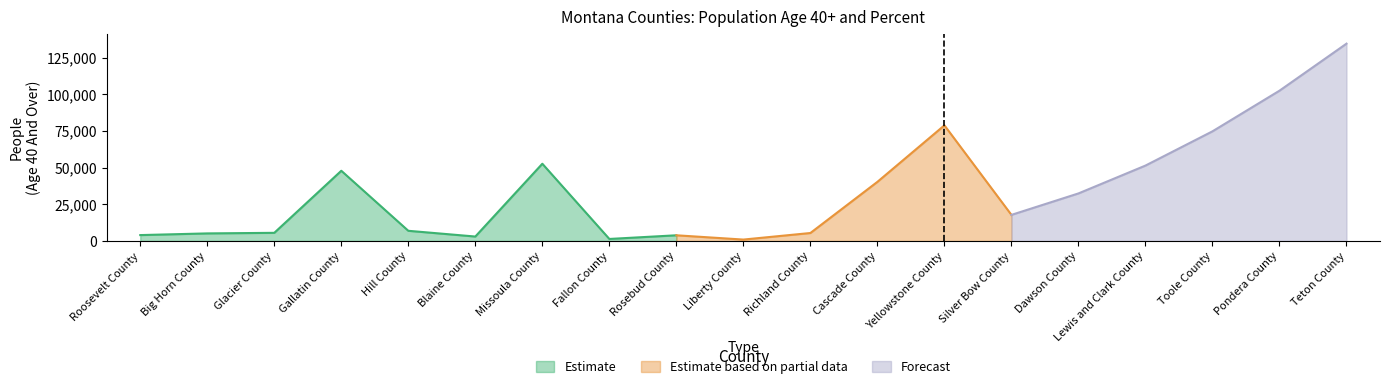

At which label is Estimate closest to 27010?

Hill County